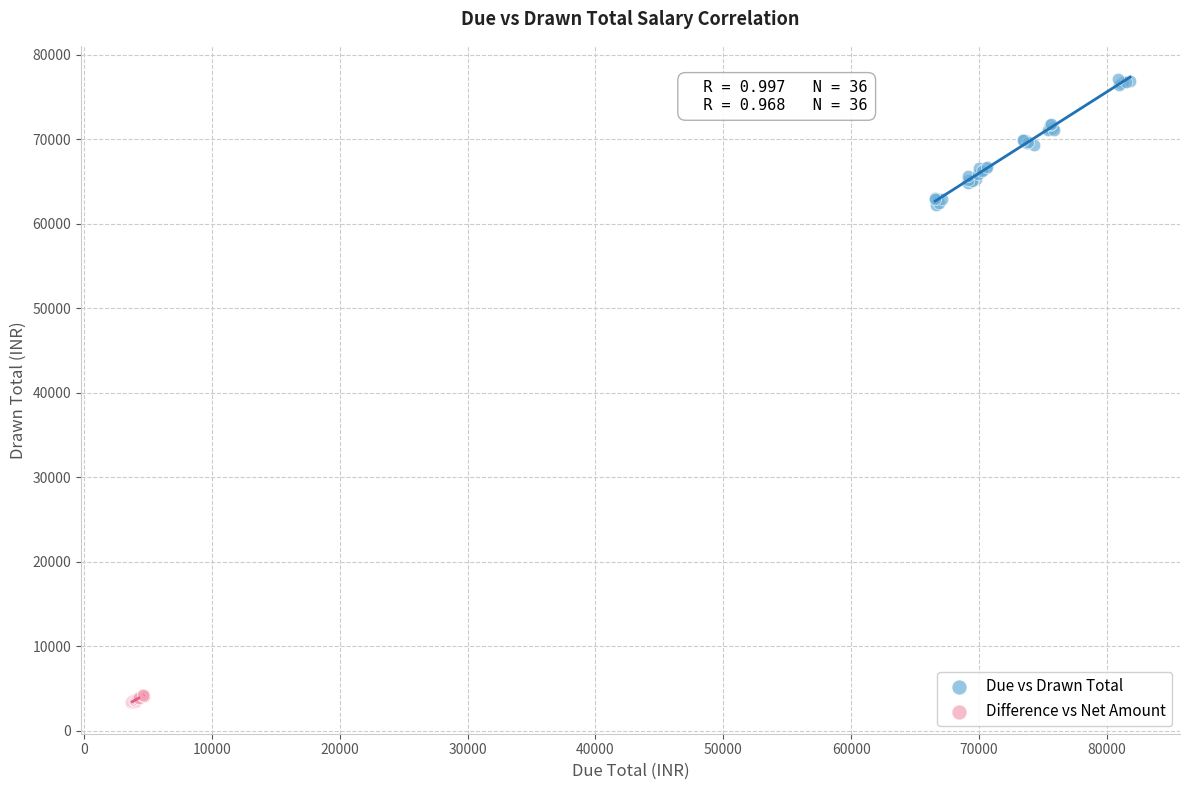

Which series contains the highest Y value?

Due vs Drawn Total